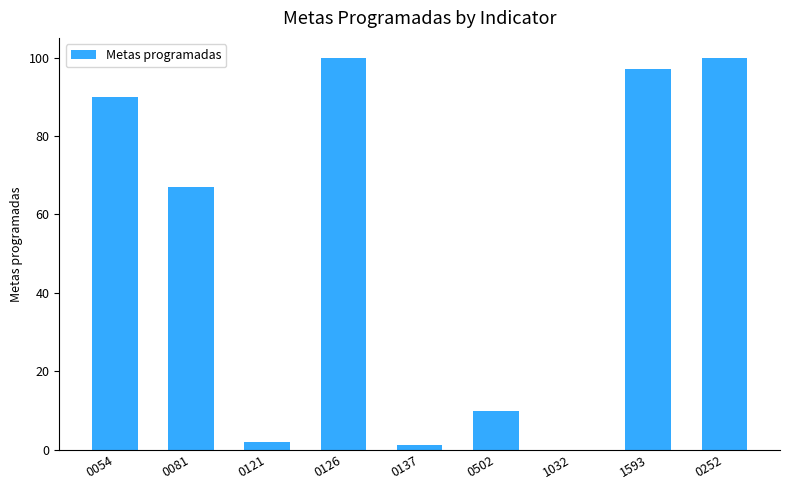

What is the sum of the values at 0054 and 0252?

190.0